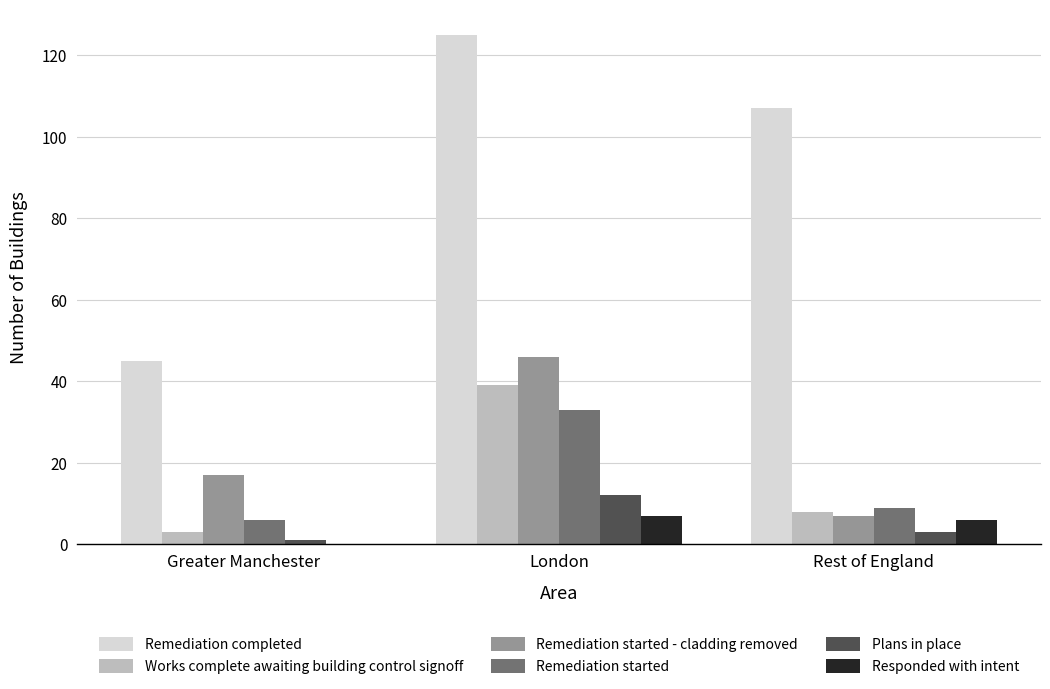

At which label does Remediation completed reach its peak?

London